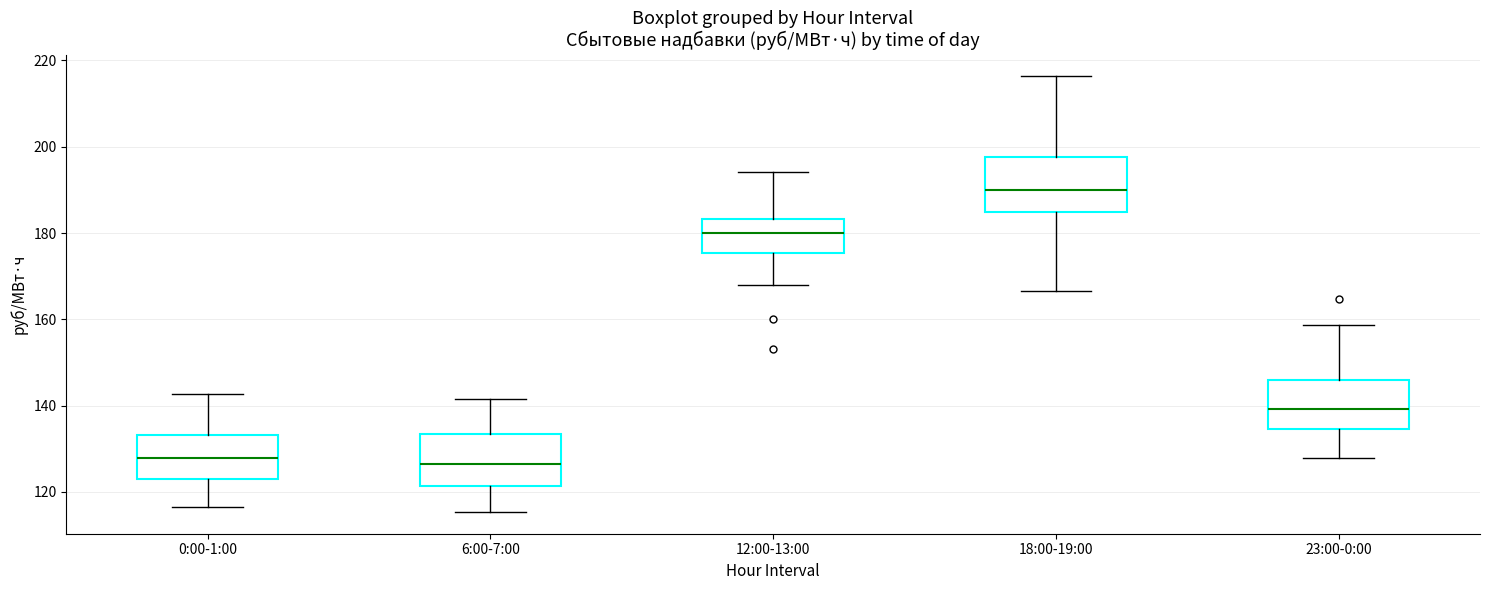

Which box has the highest median line?

18:00-19:00